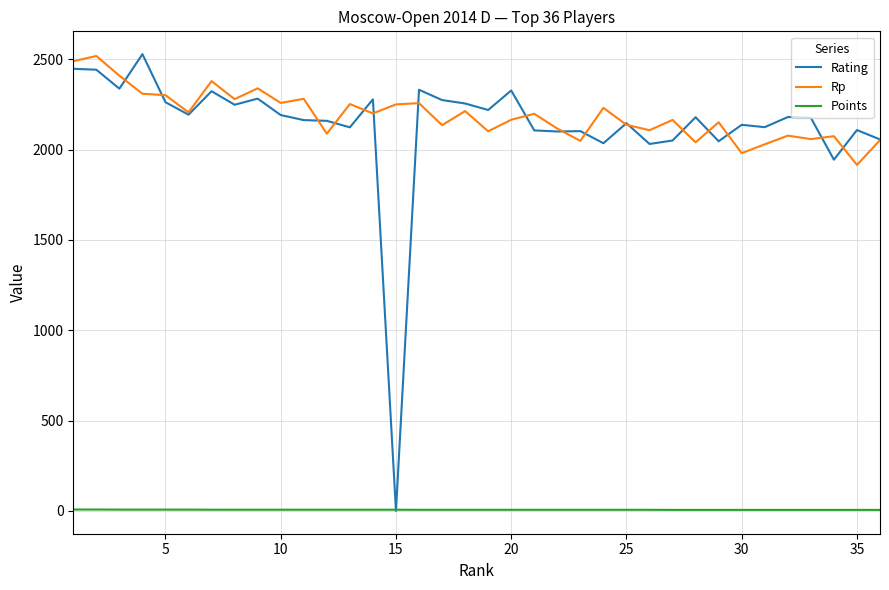

Which series has the largest range (max minus min)?

Rating